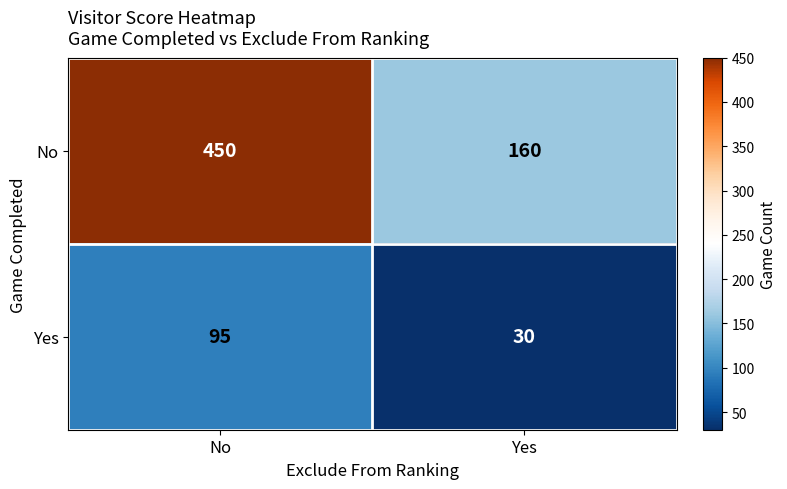

How many distinct data groups are displayed?

2